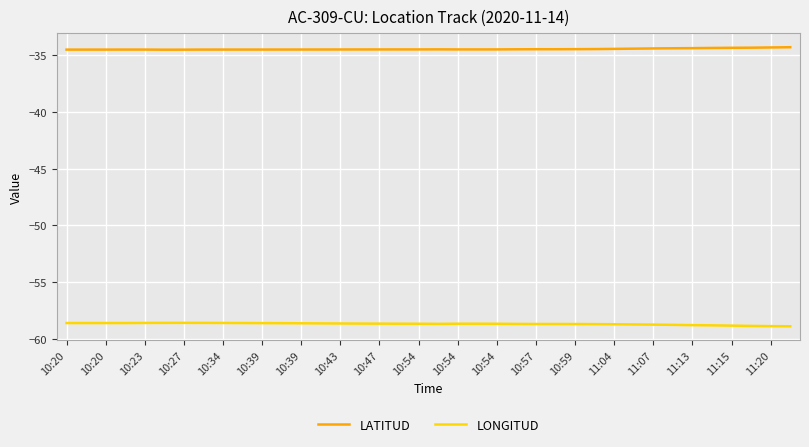

What is the greatest value displayed?

-34.3